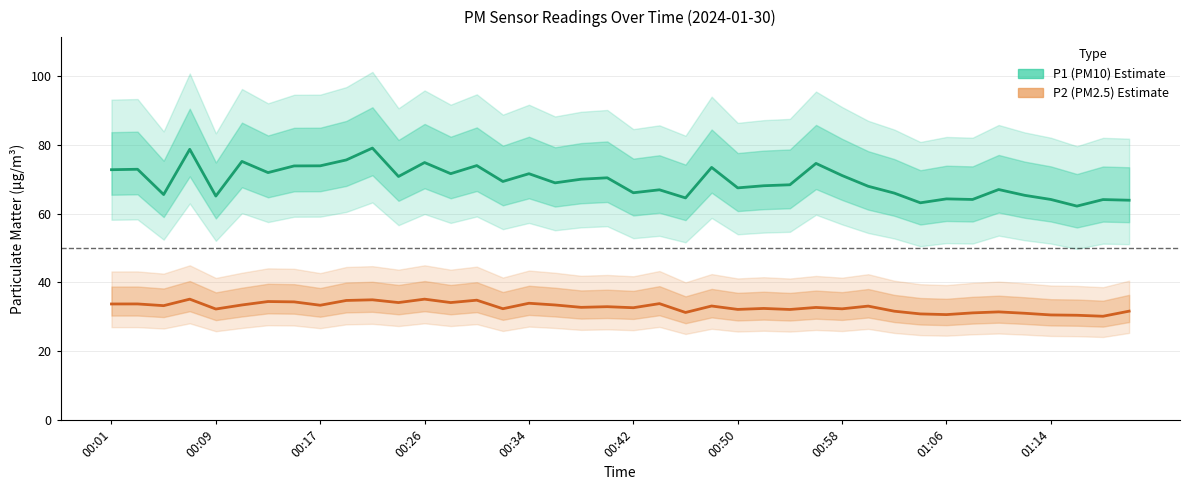

Reading right to left, what are all the values shown in this chart?

P1 (PM10): 63.9	64.1	62.2	64.1	65.3	67.0	64.1	64.3	63.1	66.0	68.0	71.1	74.6	68.4	68.1	67.5	73.4	64.6	66.9	66.1	70.4	70.0	69.0	71.6	69.3	74.0	71.6	74.8	70.8	79.1	75.6	73.9	73.9	71.9	75.2	65.1	78.7	65.5	72.9	72.8
P2 (PM2.5): 31.6	30.2	30.5	30.6	31.0	31.4	31.1	30.6	30.9	31.6	33.1	32.3	32.7	32.1	32.4	32.2	33.1	31.3	33.8	32.6	33.0	32.8	33.5	34.0	32.4	34.8	34.1	35.1	34.1	35.0	34.8	33.4	34.4	34.5	33.5	32.3	35.1	33.2	33.8	33.7